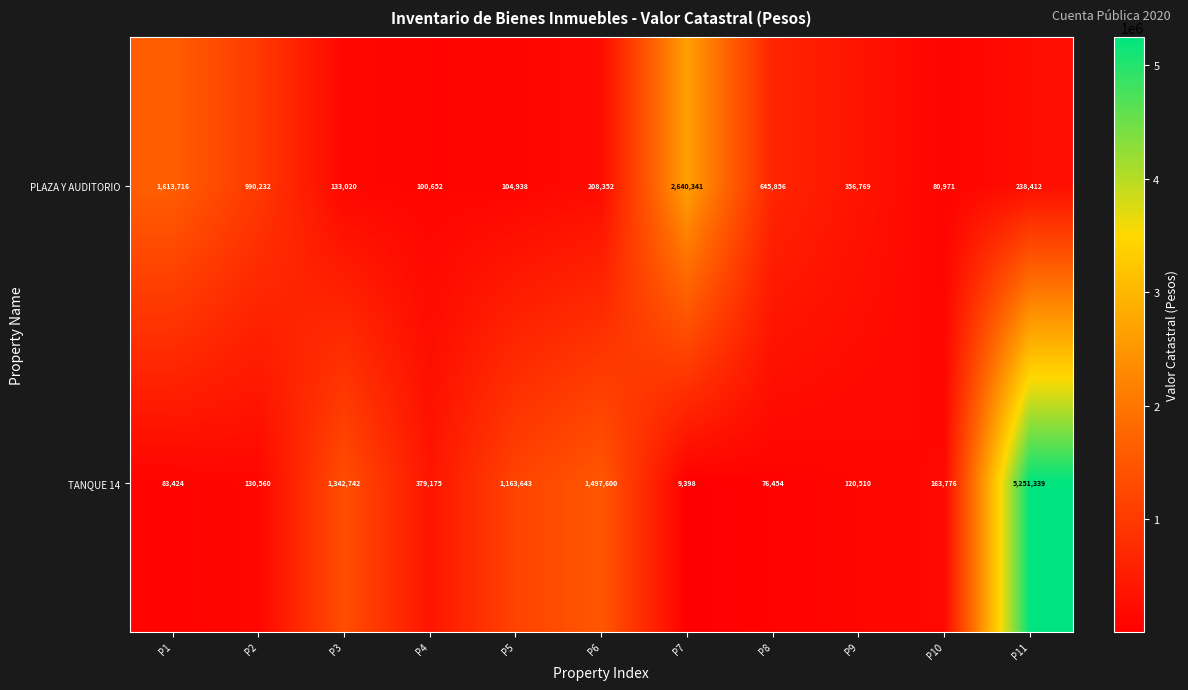

Which series has the largest total across all categories?

TANQUE 14